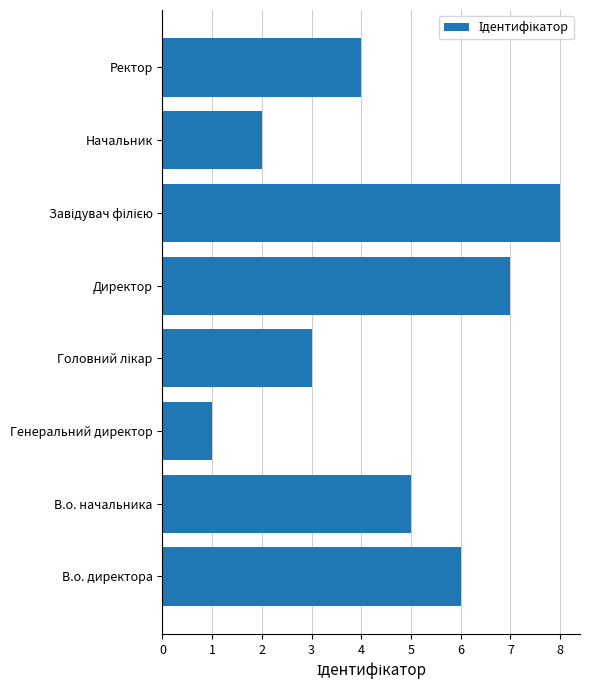

The value at Генеральний директор is 1. True or false?

True